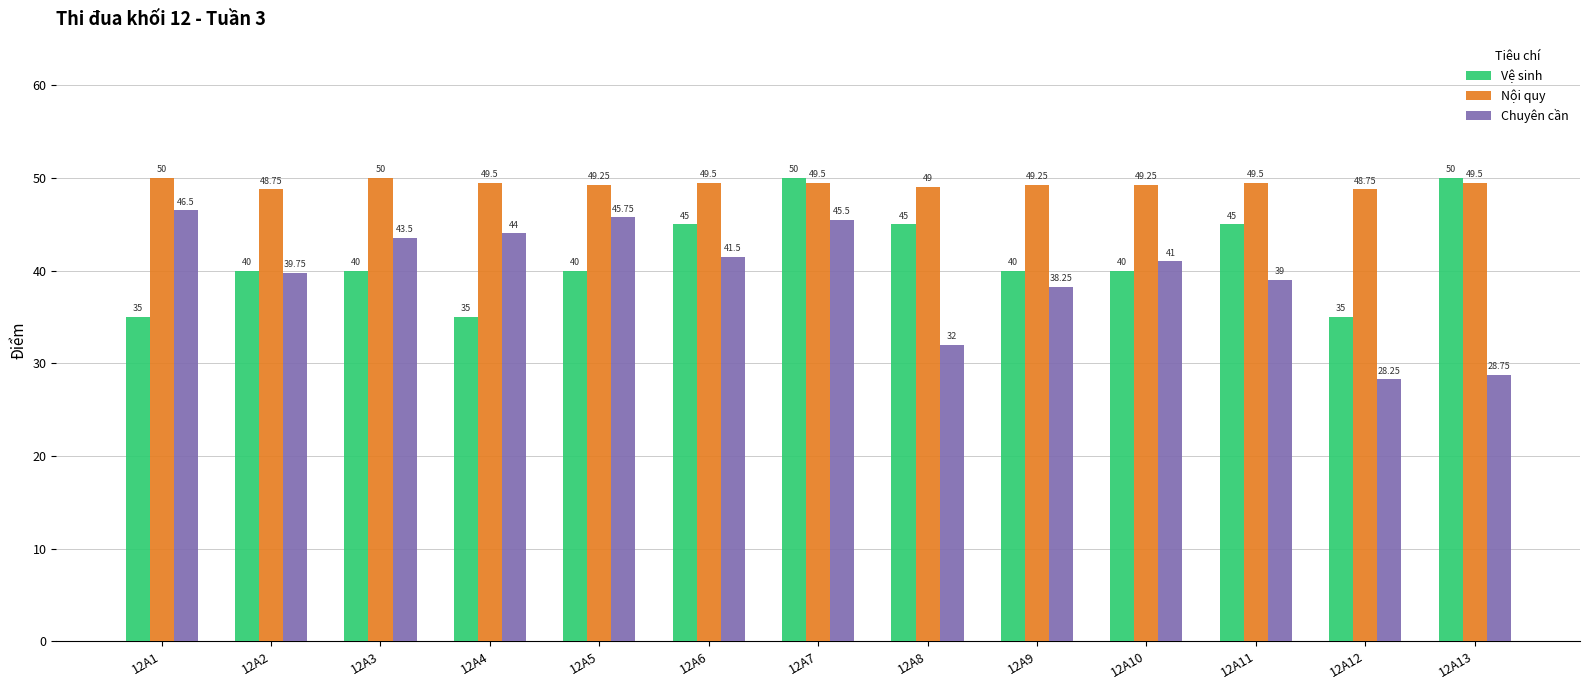

What is the difference between the maximum and minimum values in the Vệ sinh series?

15.0